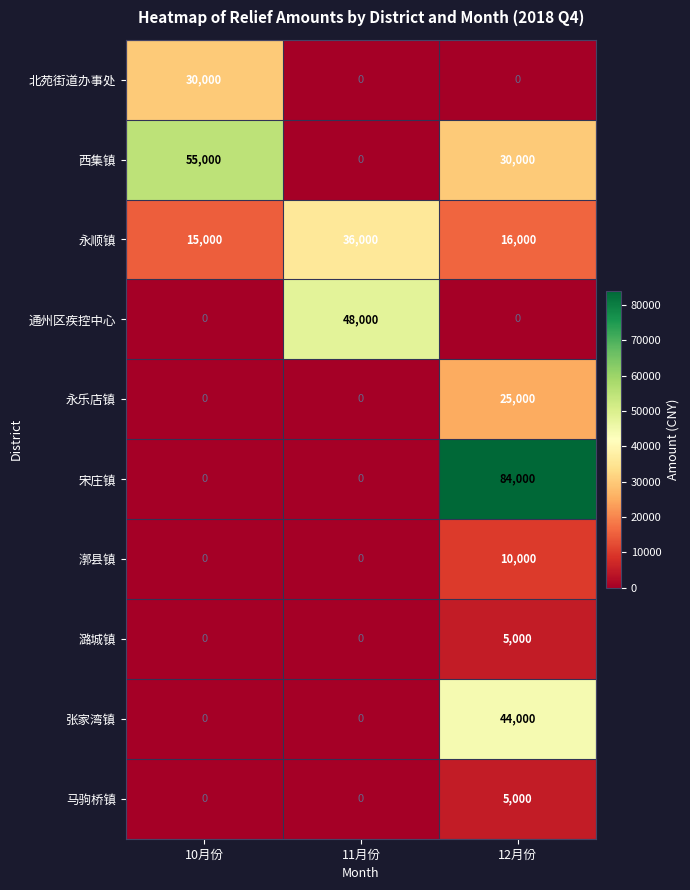

What is the maximum value shown in the chart?

84000